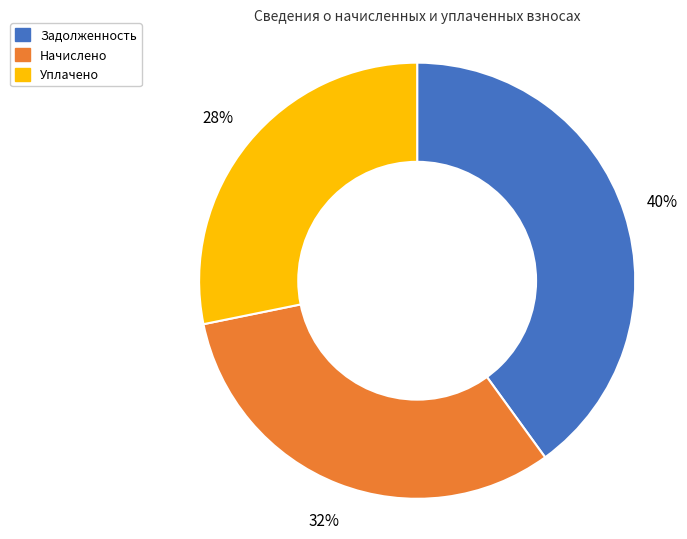

To the nearest percent, what is the average slice percentage?

33%